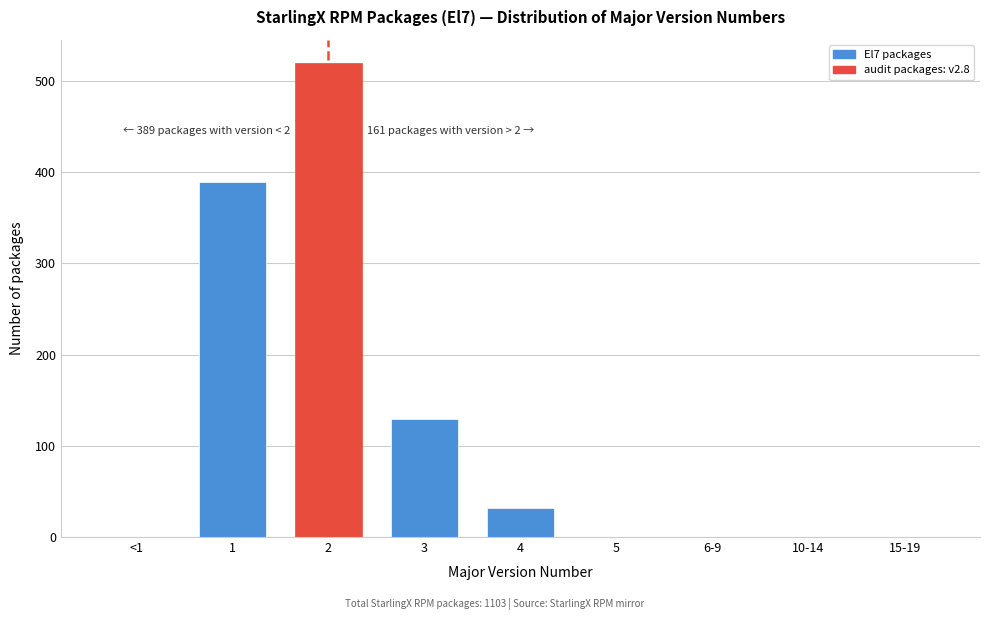

Reading left to right, list all the values displayed in this chart.

<1=0	1=389	2=519	3=129	4=32	5=0	6-9=0	10-14=0	15-19=0